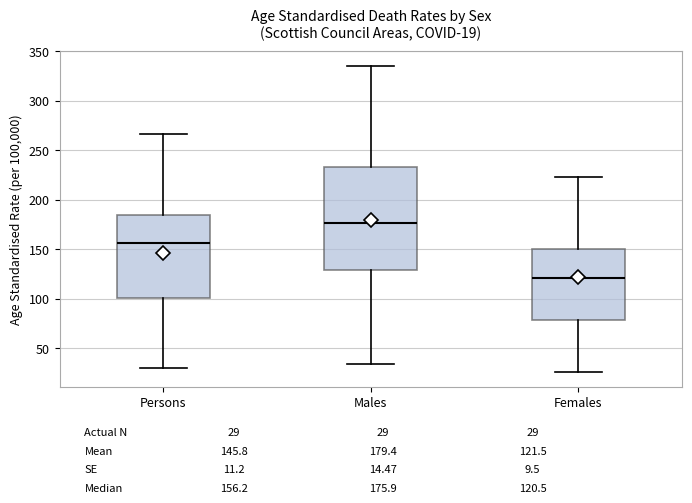

Which box is the tallest, from its lower edge to its upper edge?

Males